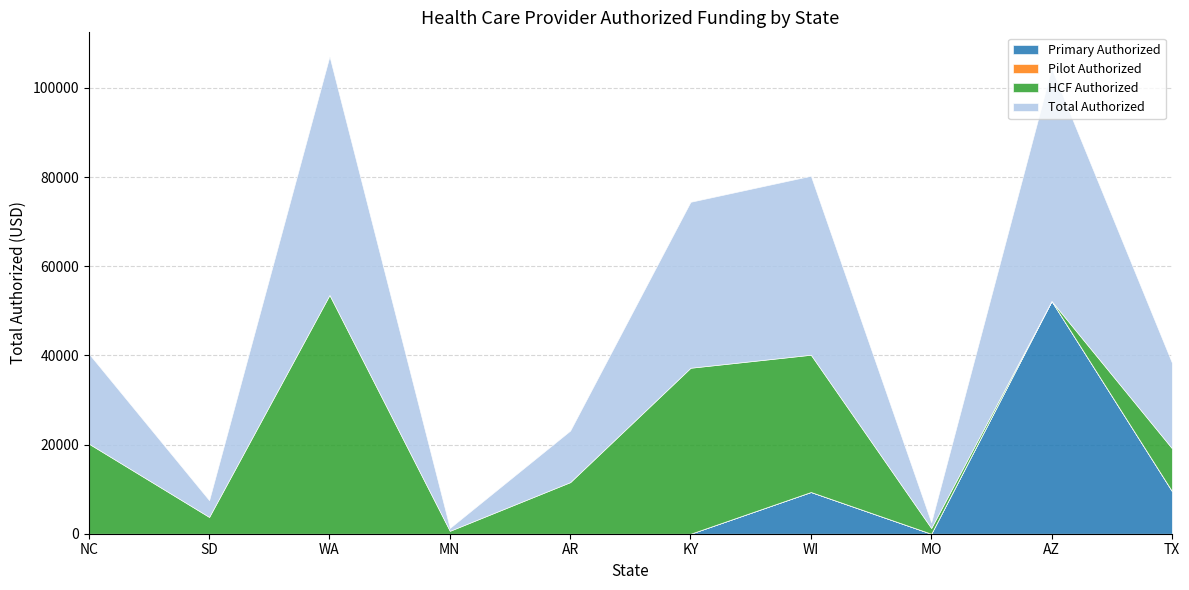

Reading right to left, list all the values displayed in this chart.

Primary Authorized: TX=9598.4	AZ=52220.6	MO=0.0	WI=9364.7	KY=0.0	AR=0.0	MN=0.0	WA=0.0	SD=0.0	NC=0.0
Pilot Authorized: TX=0.0	AZ=0.0	MO=0.0	WI=0.0	KY=0.0	AR=0.0	MN=0.0	WA=0.0	SD=0.0	NC=0.0
HCF Authorized: TX=9597.9	AZ=0.0	MO=1288.1	WI=30787.3	KY=37230.7	AR=11569.9	MN=649.4	WA=53561.3	SD=3763.4	NC=20208.1
Total Authorized: TX=19196.2	AZ=52220.6	MO=1288.1	WI=40152.0	KY=37230.7	AR=11569.9	MN=649.4	WA=53561.3	SD=3763.4	NC=20208.1